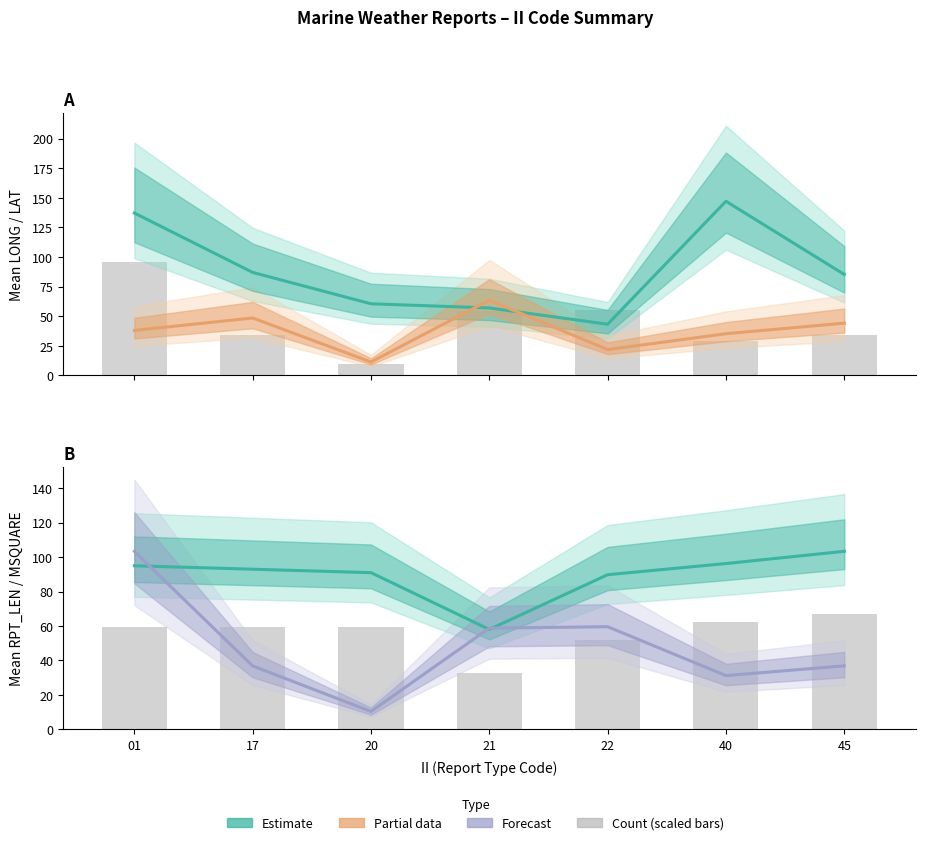

Reading left to right, what are all the values shown in this chart?

Mean LONG (Estimate): 137.2	87.0	60.5	57.0	43.2	147.1	85.3
Mean LAT (Partial): 38.0	48.5	11.3	63.5	21.8	35.2	44.1
MSQUARE (scaled): 95.6	34.0	9.6	54.3	55.1	28.8	34.1
Mean RPT_LEN (Estimate): 95.0	93.0	91.0	58.0	89.8	96.3	103.4
Mean MSQUARE (Forecast): 103.4	36.8	10.3	58.8	59.6	31.2	36.8
GROUP_CNT (scaled bars): 59.6	59.6	59.6	32.6	51.9	62.4	67.2